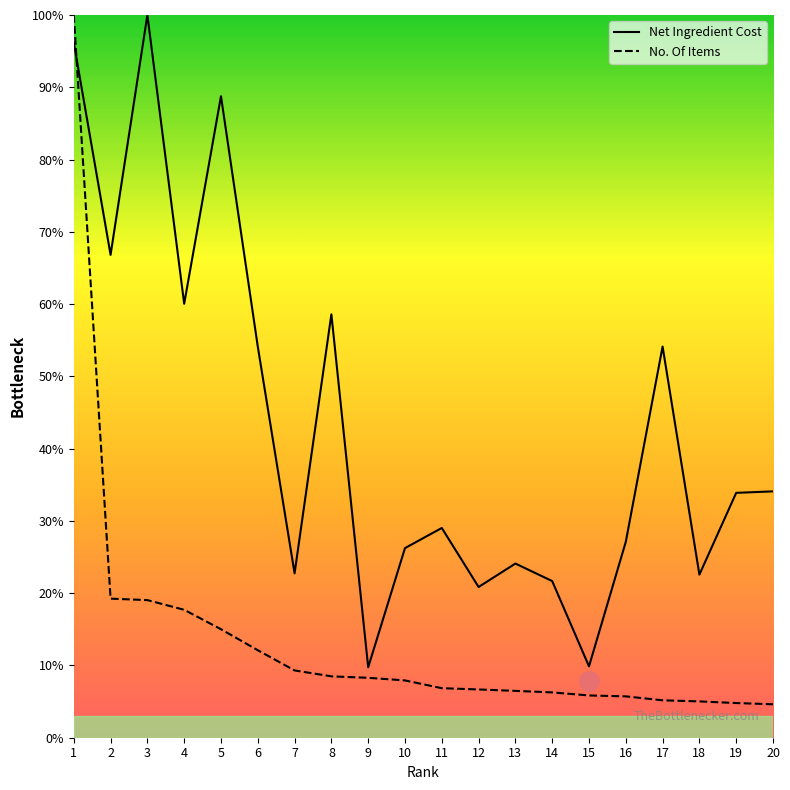

What is the difference between the No. Of Items values at 10 and 15?

2.1